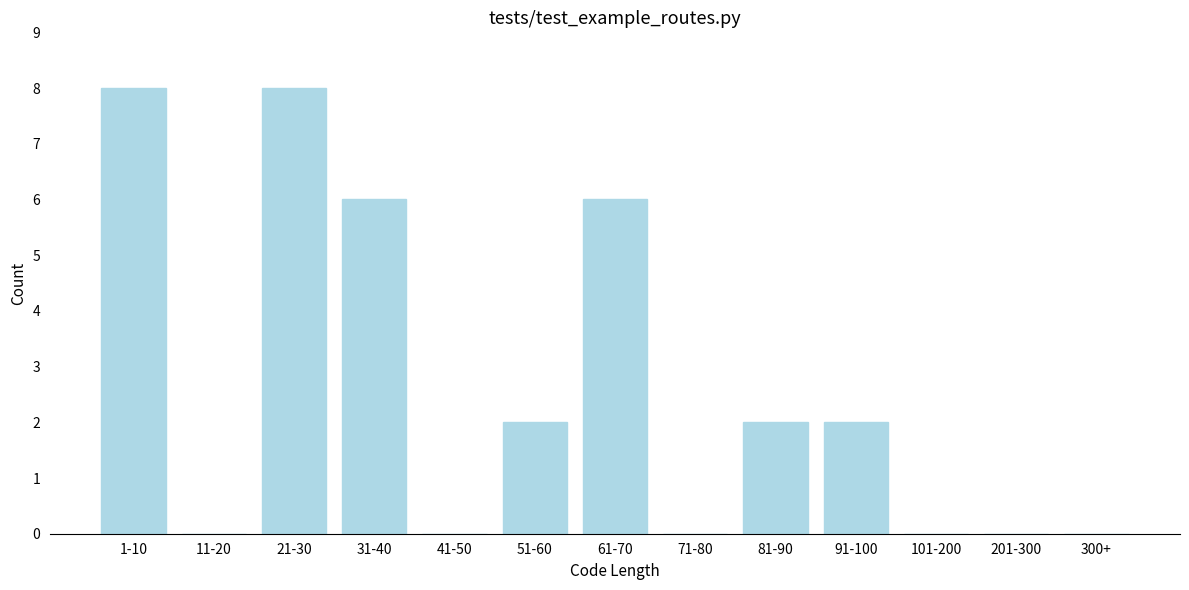

Reading left to right, what are all the values shown in this chart?

1-10=8	11-20=0	21-30=8	31-40=6	41-50=0	51-60=2	61-70=6	71-80=0	81-90=2	91-100=2	101-200=0	201-300=0	300+=0